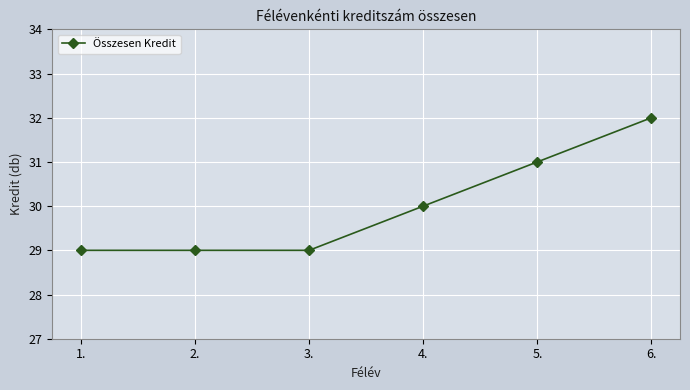

What is the greatest value displayed?

32